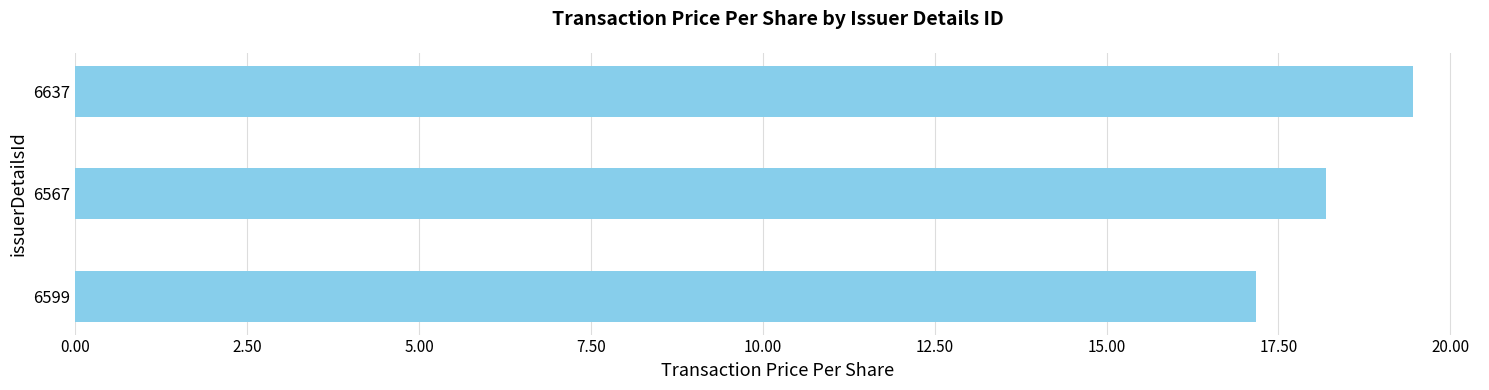

At which label is the value closest to 18?

6567